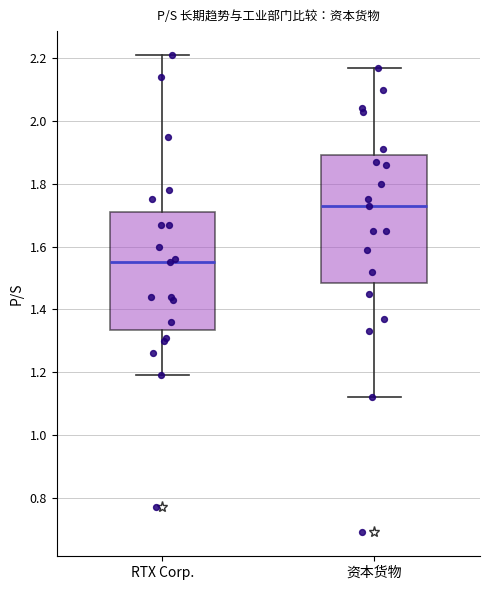

Reading left to right, read every box against the y-axis: the position of its median line, the range the box covers, and the ends of its whiskers. The values are not printed on the chart, so give them approximately, as read against the axis.

RTX Corp.: median 1.56, box 1.34 to 1.72, whiskers 1.20 to 2.22
资本货物: median 1.74, box 1.48 to 1.90, whiskers 1.12 to 2.18